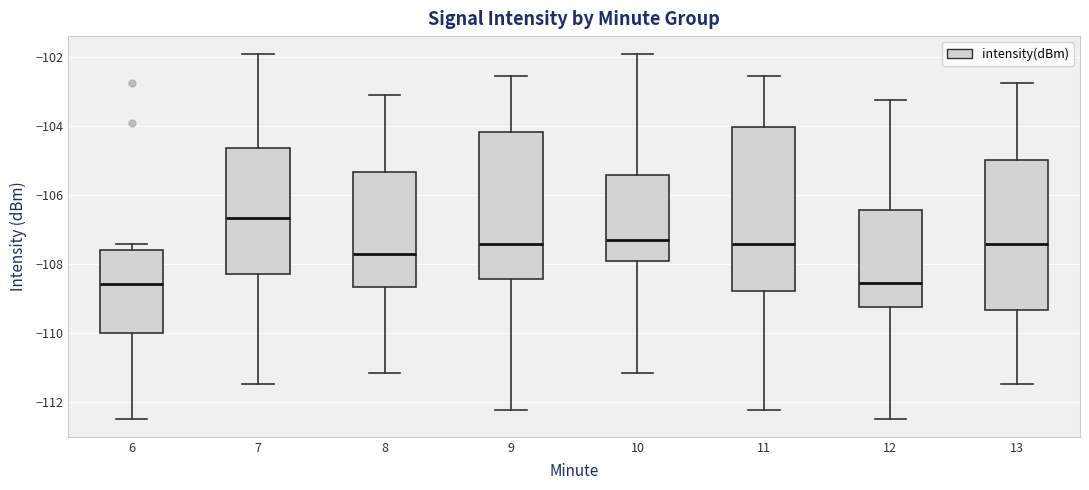

Which box is the tallest, from its lower edge to its upper edge?

11